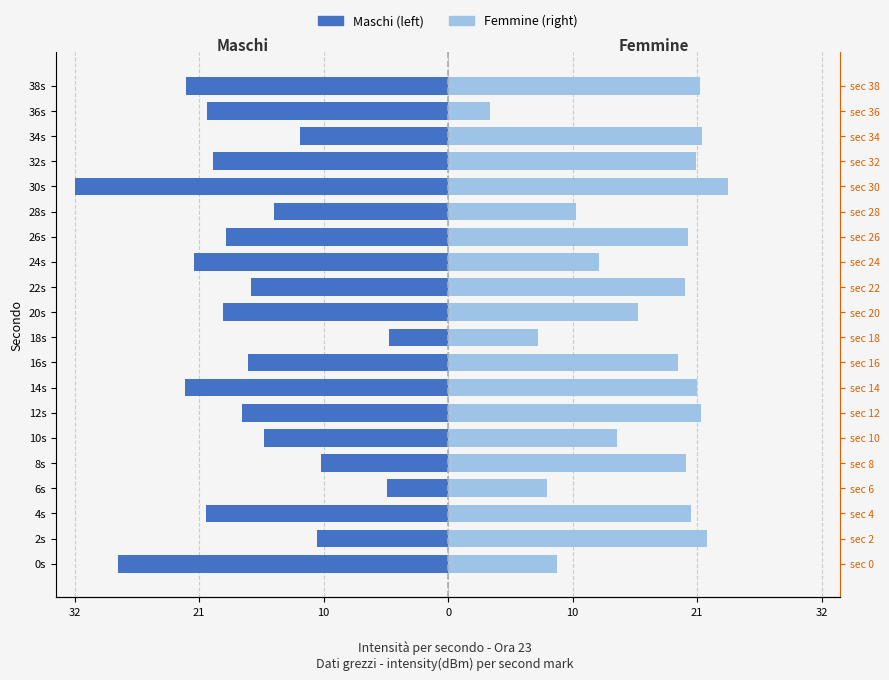

List the series in order of their overall mean, lowest first.

Maschi (left), Femmine (right)